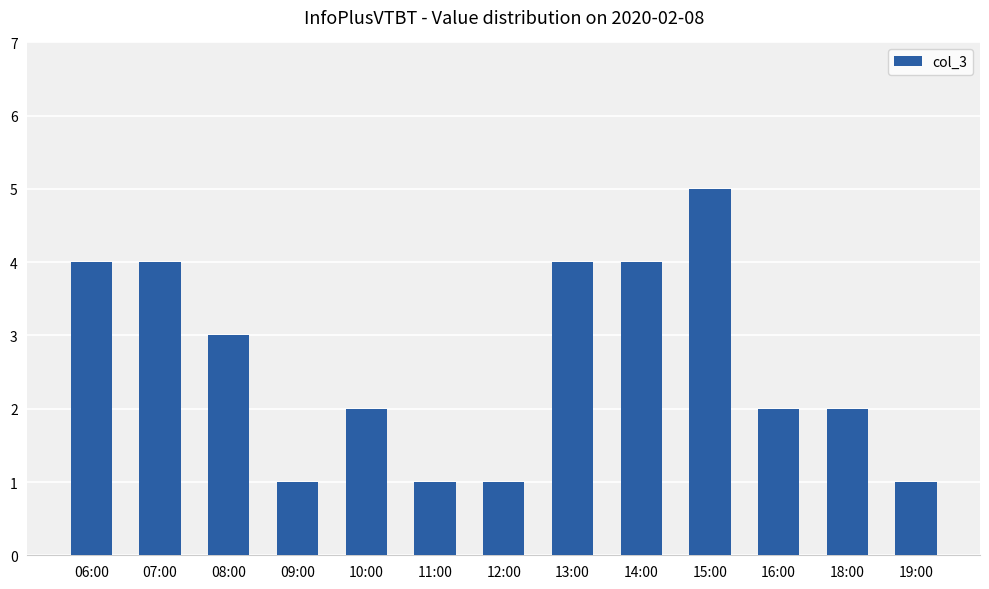

At which label is the value closest to 3?

08:00